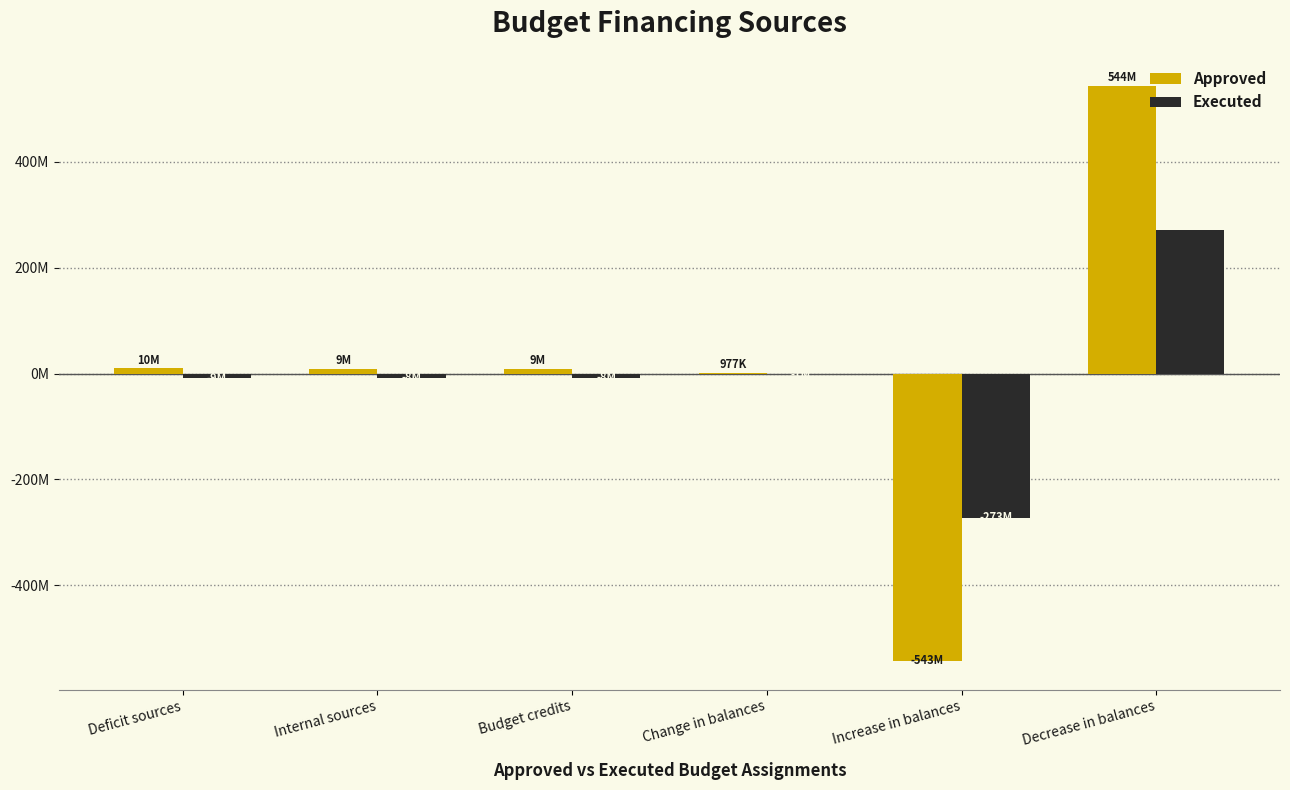

The Executed series shows -10540804.1 at Internal sources. True or false?

False